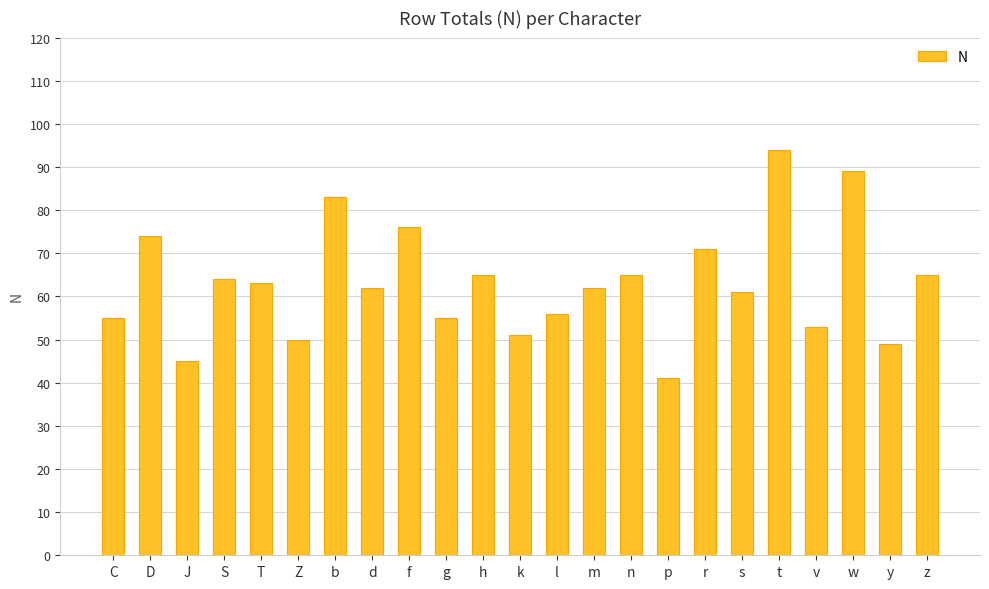

What value does the data have at t, to the nearest 10?

90